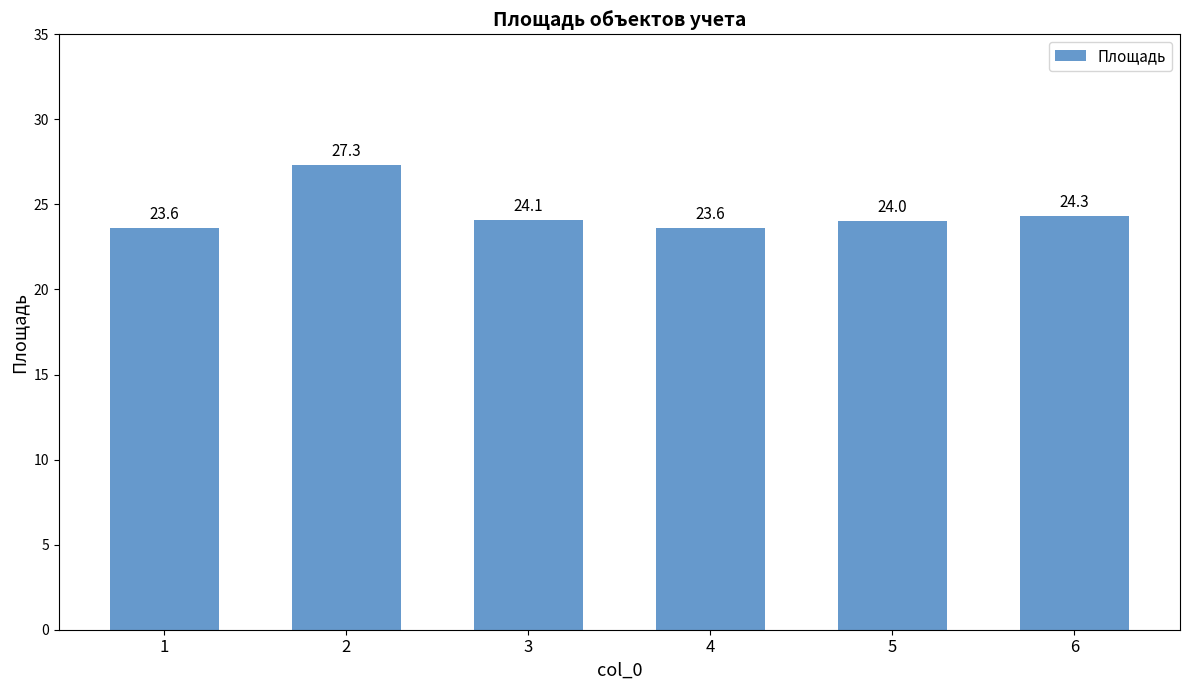

What is the value of the 1st bar from the left?

23.6